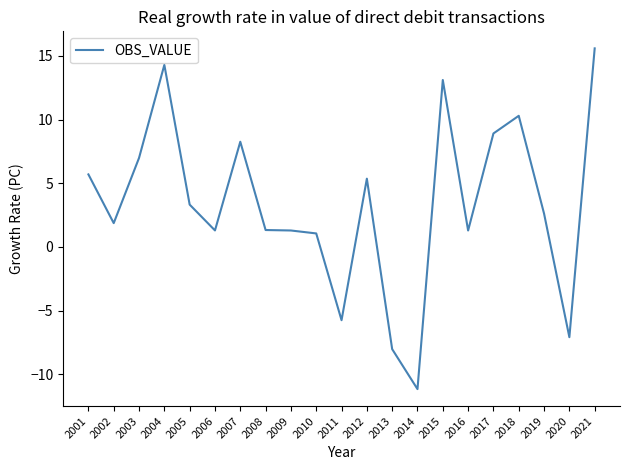

Read the value at 2003.

7.0